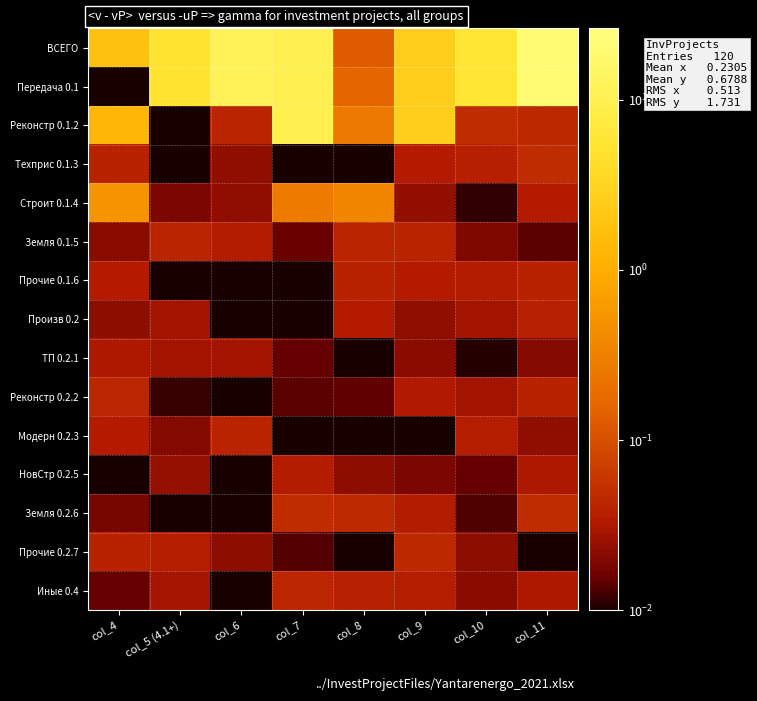

Rank the series by their maximum value, from highest to lowest.

ВСЕГО, Передача 0.1, Реконстр 0.1.2, Строит 0.1.4, Земля 0.2.6, Техприс 0.1.3, Прочие 0.2.7, Иные 0.4, Реконстр 0.2.2, Земля 0.1.5, Модерн 0.2.3, Прочие 0.1.6, Произв 0.2, НовСтр 0.2.5, ТП 0.2.1